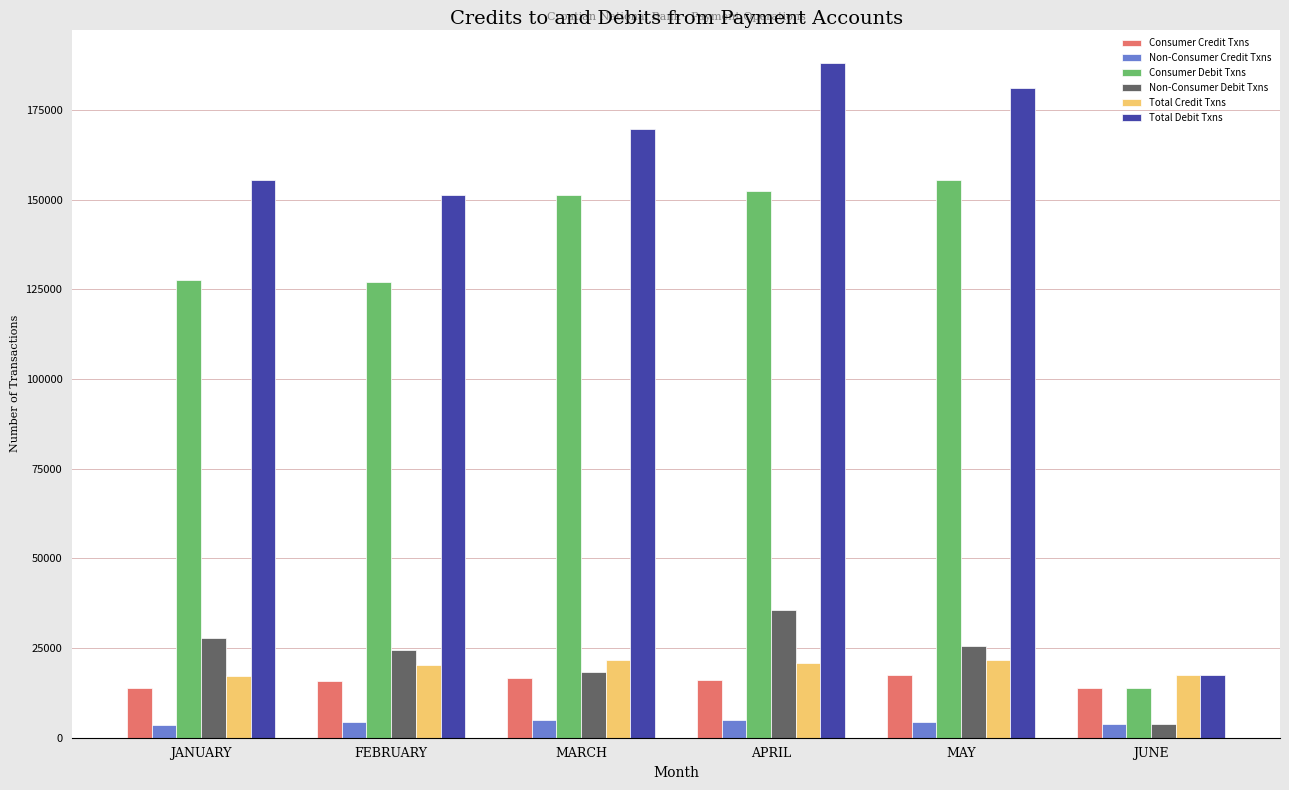

Is it true that Non-Consumer Debit Txns equals 48228 at JANUARY?

False